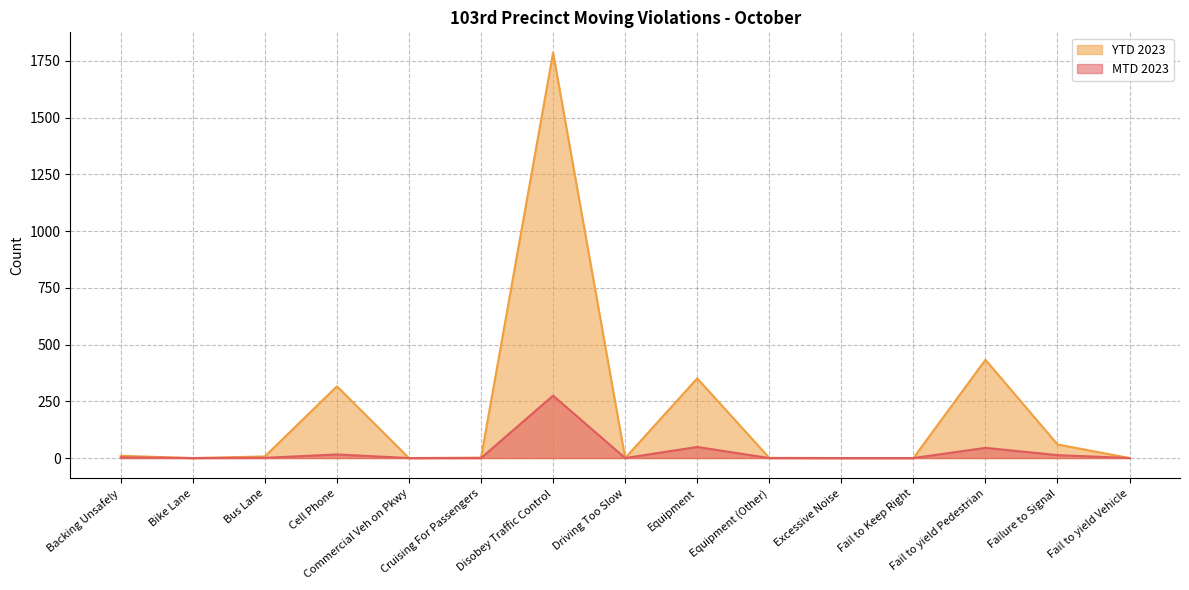

Which category has the highest value in the YTD 2023 series?

Disobey Traffic Control